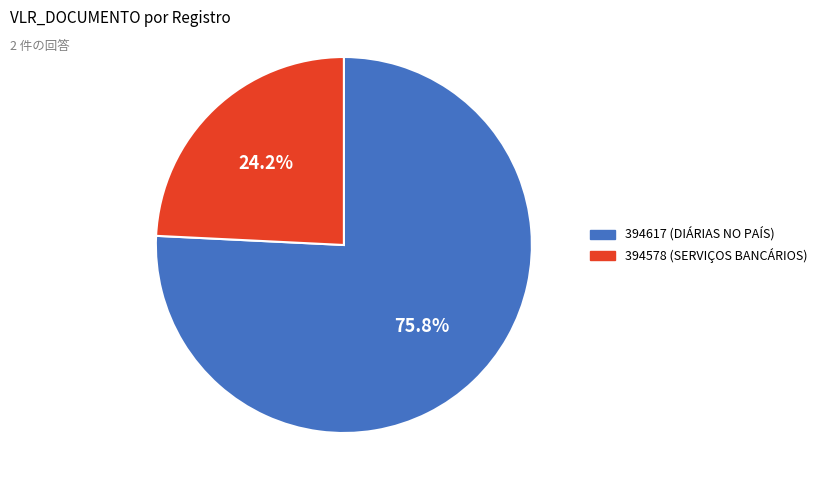

To the nearest percent, what portion does 394578 represent?

24%